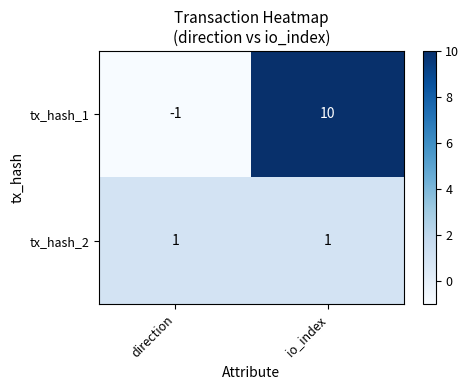

How many data points in tx_hash_1 are less than 10?

1